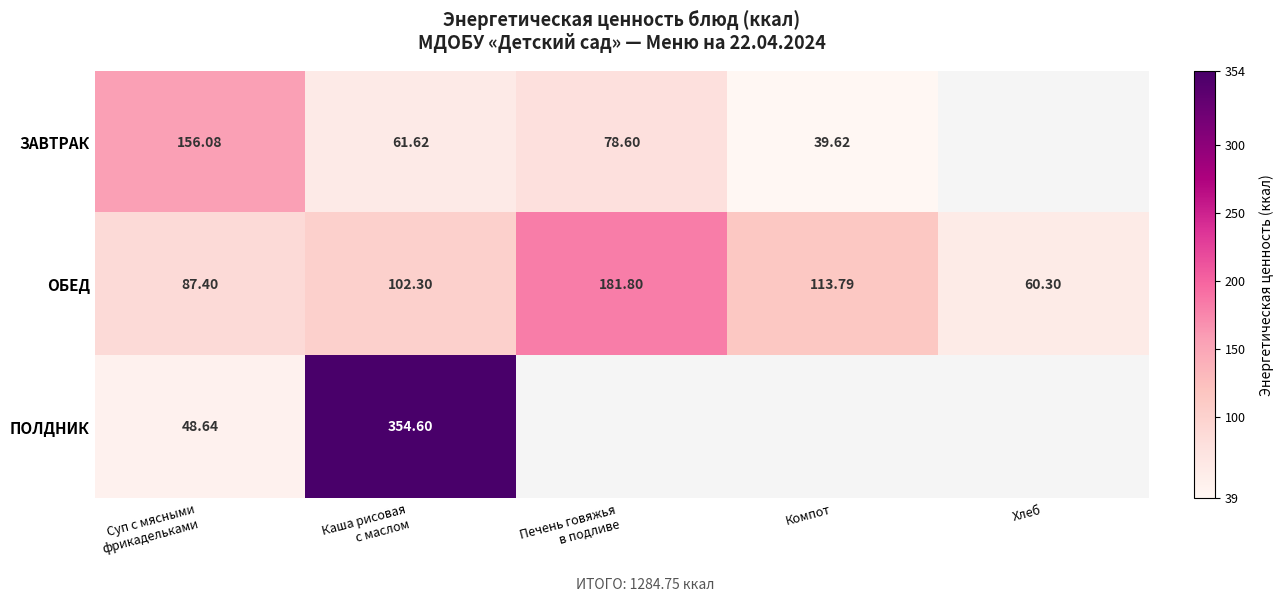

Is the value of ОБЕД at Компот greater than the value of ЗАВТРАК at Компот?

Yes